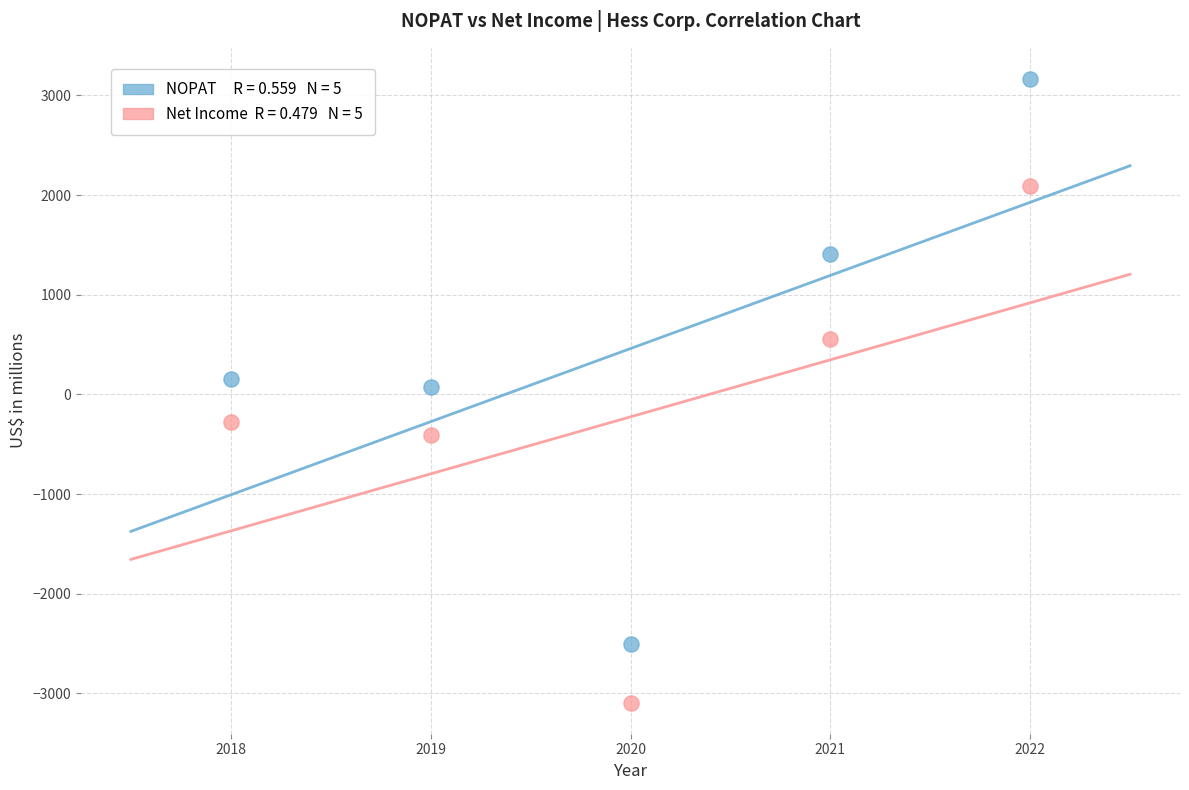

Across all data points, what is the average Y value?

117